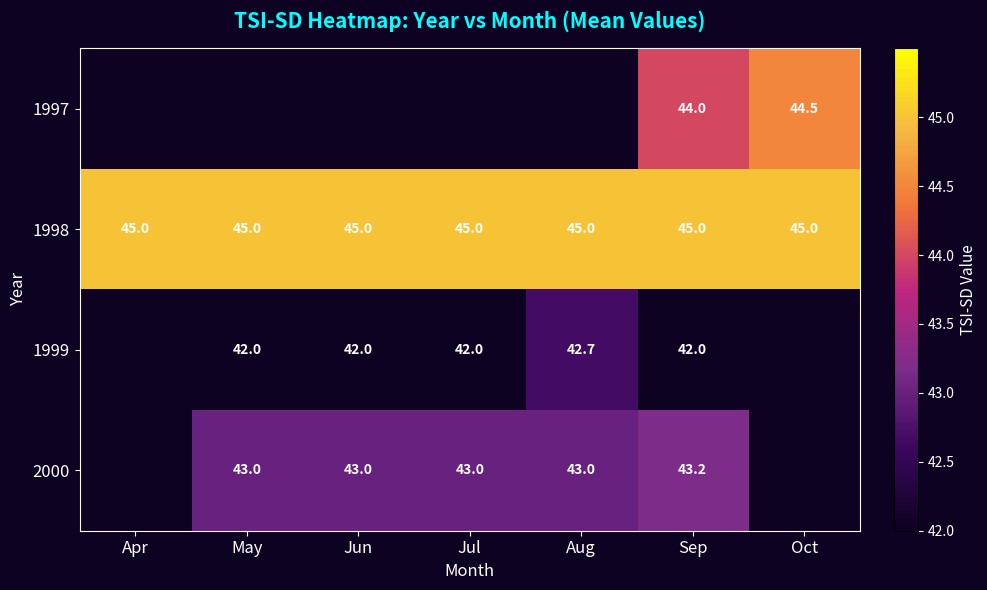

What is the difference between the highest and lowest values at Sep?

3.0